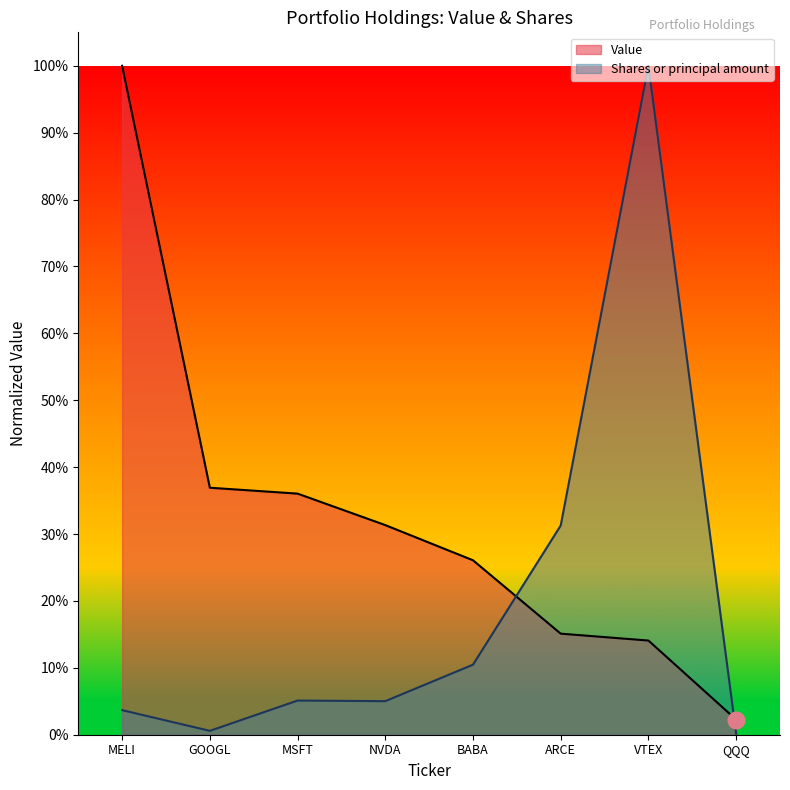

True or false: Value has more than 1 interior local peaks.

False